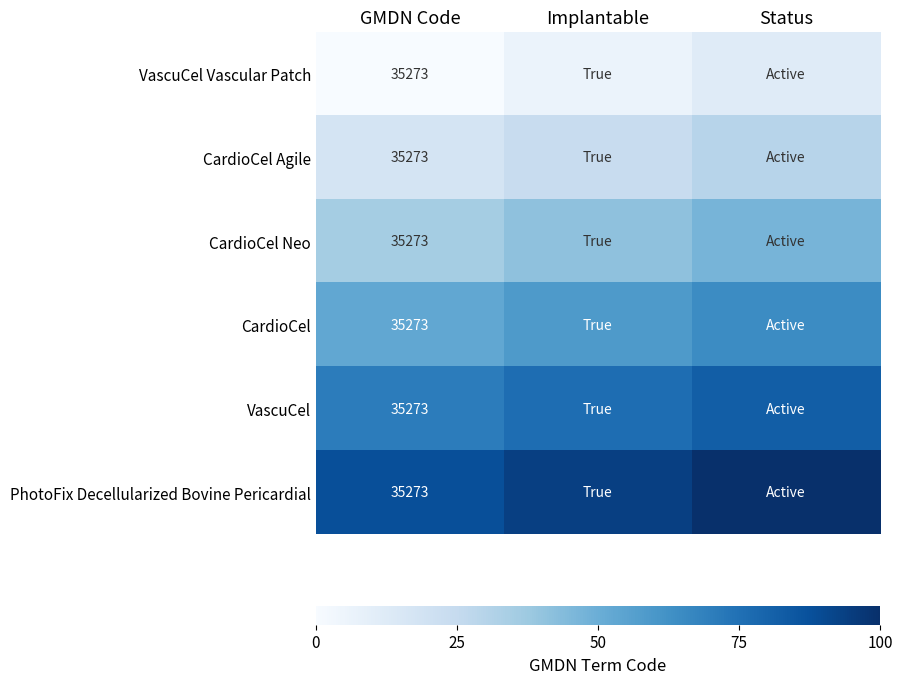

List the series in order of their peak value, lowest first.

VascuCel Vascular Patch, CardioCel Agile, CardioCel Neo, CardioCel, VascuCel, PhotoFix Decellularized Bovine Pericardial